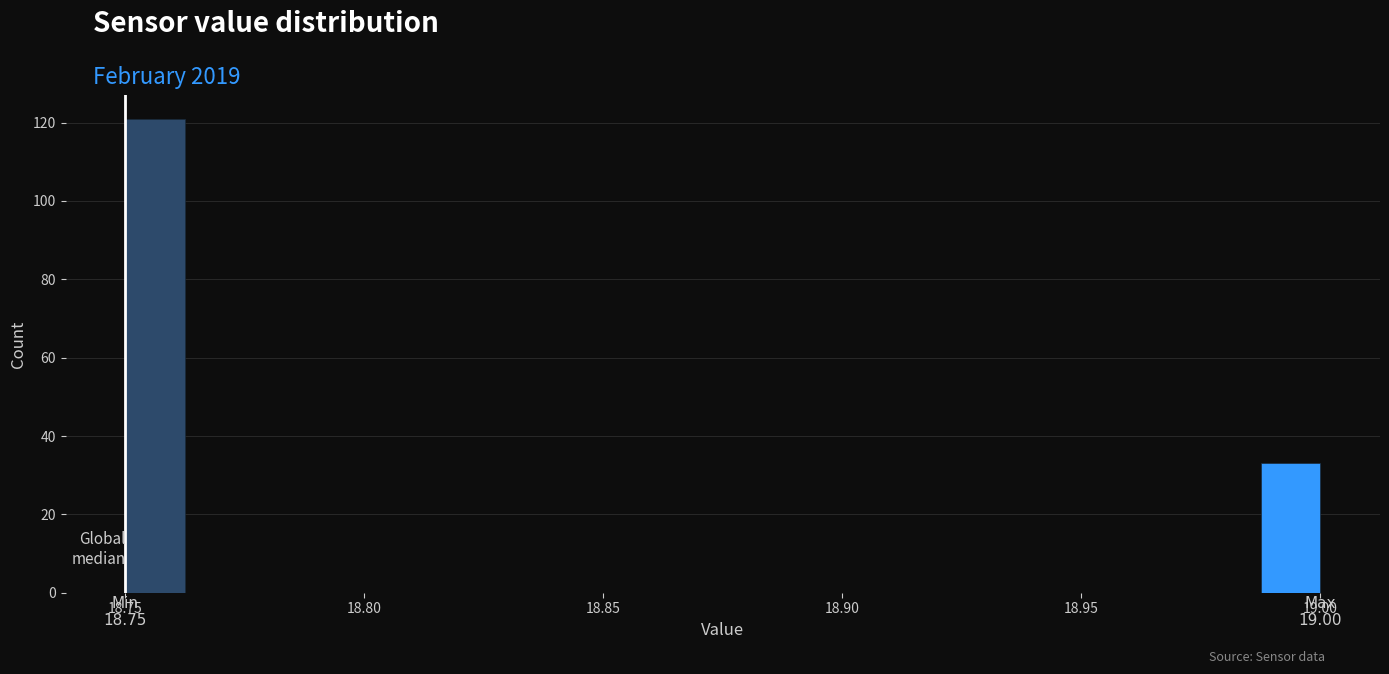

Around what value on the x-axis is the tallest bar? Give the approximate position of its centre, as read against the axis.

18.755